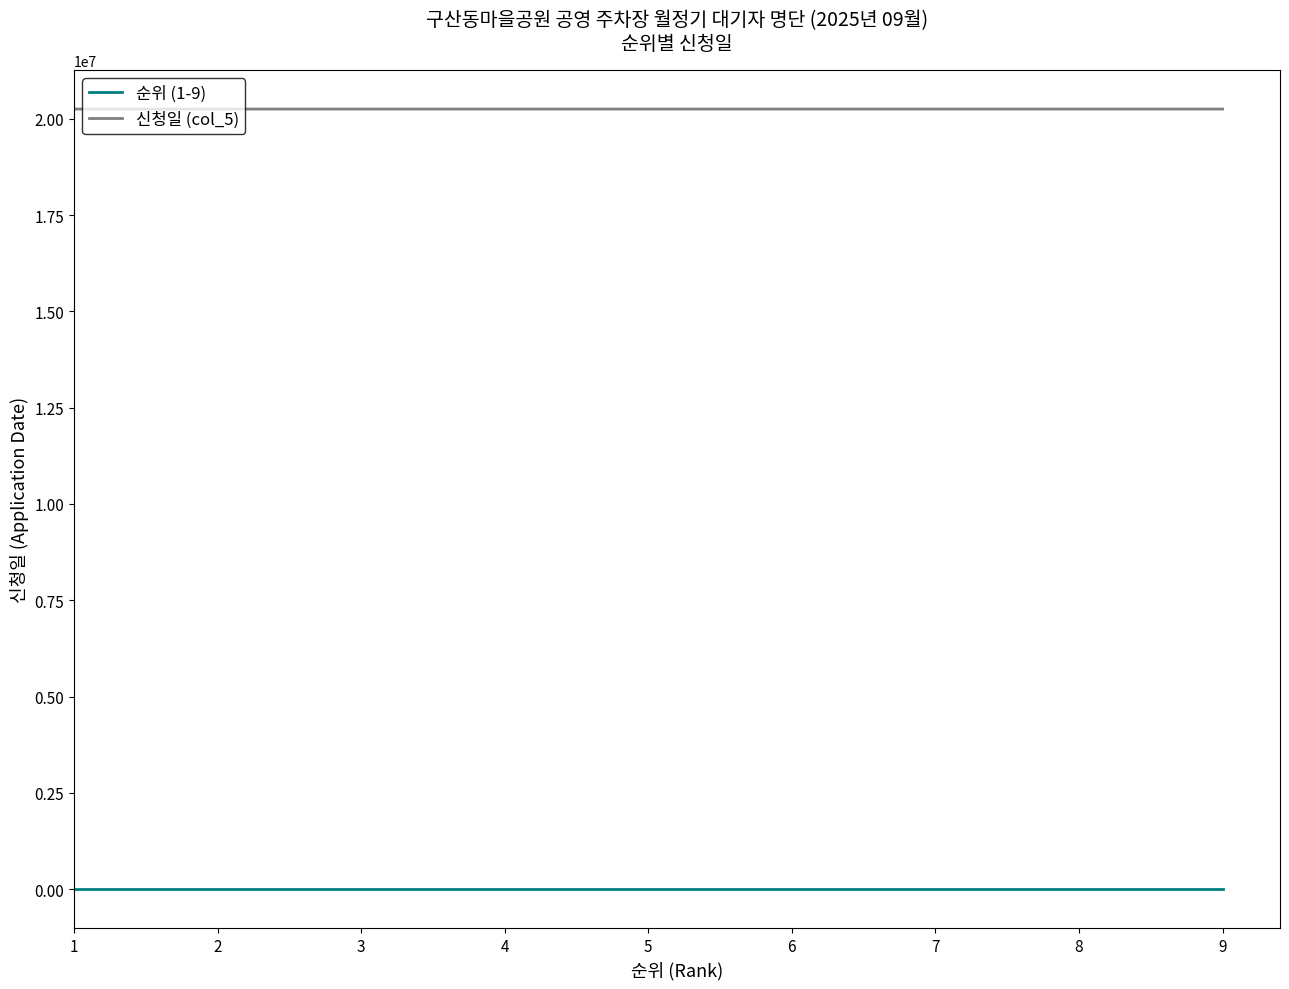

Rank the series by their maximum value, from highest to lowest.

신청일 (col_5), 순위 (1-9)